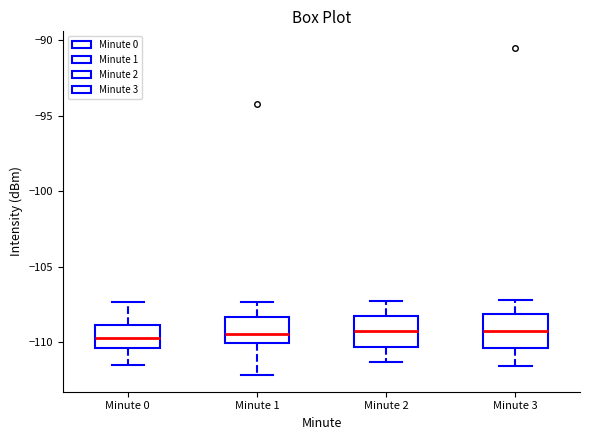

Reading left to right, transcribe this box plot: for each box, give where its median line is, the range the box spans, and where its two whiskers end, as read against the y-axis. The values are not printed on the chart, so give them approximately, as read against the axis.

Minute 0: median -109.5, box -110.5 to -109.0, whiskers -111.5 to -107.5
Minute 1: median -109.5, box -110.0 to -108.5, whiskers -112.0 to -107.5
Minute 2: median -109.0, box -110.5 to -108.5, whiskers -111.5 to -107.5
Minute 3: median -109.0, box -110.5 to -108.0, whiskers -111.5 to -107.0